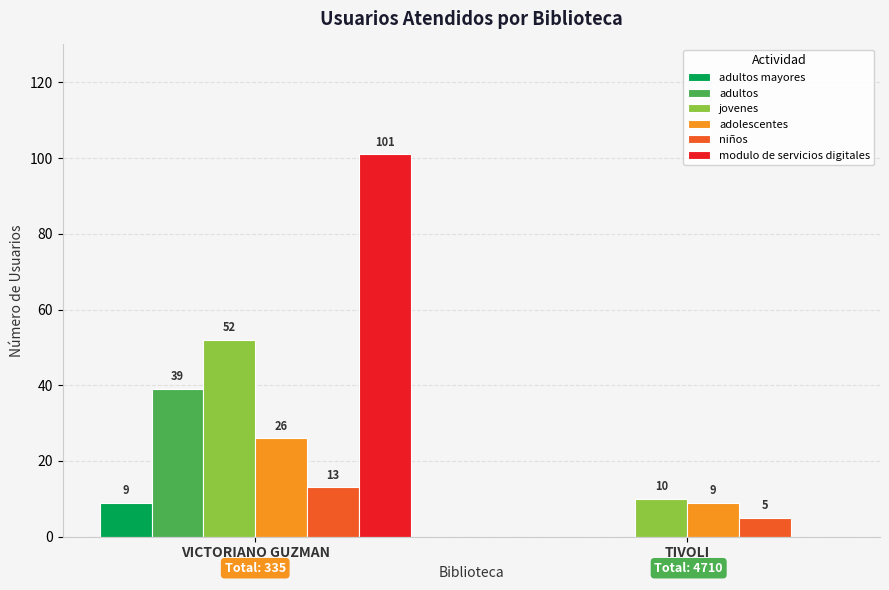

Where is adolescentes nearest to the value 17?

TIVOLI